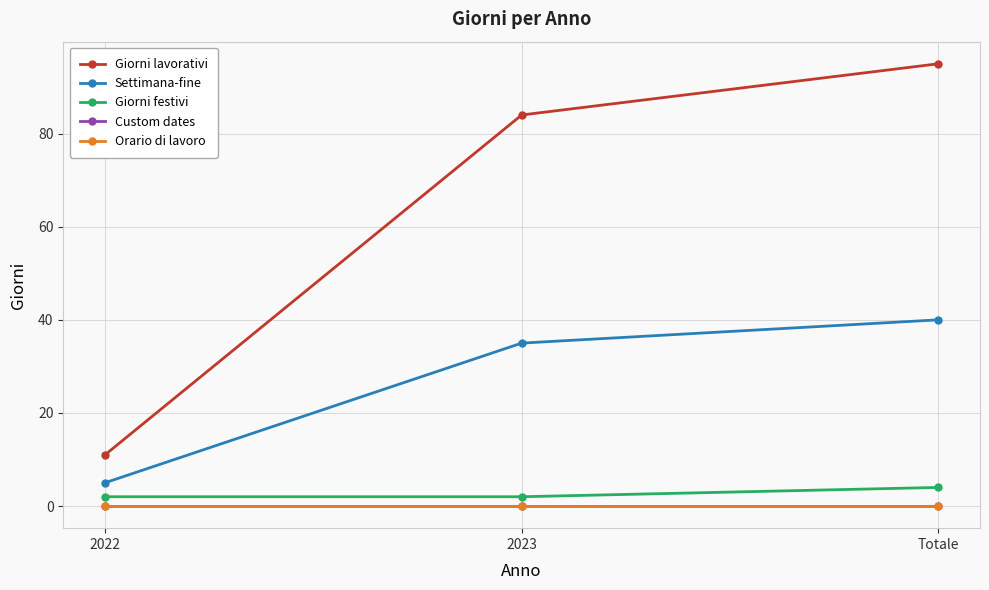

What are all the series names shown in the legend?

Giorni lavorativi, Settimana-fine, Giorni festivi, Custom dates, Orario di lavoro